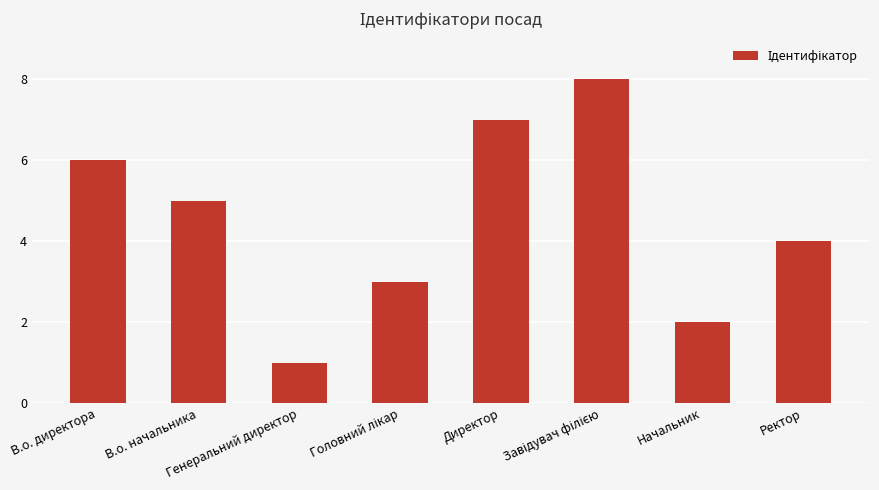

What is the difference between the maximum and minimum values?

7